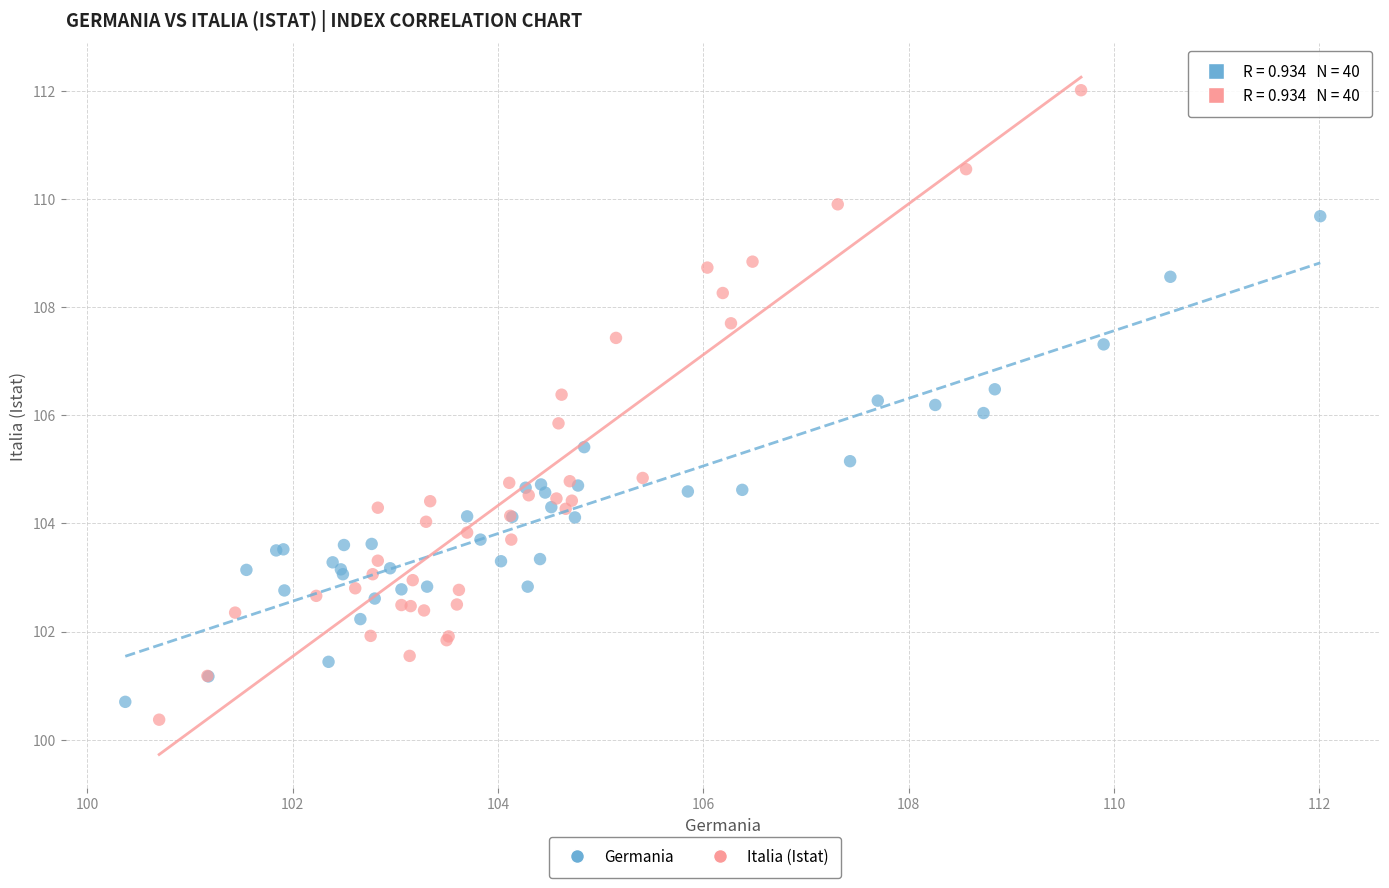

Which series has the largest Y range (max minus min)?

Italia (Istat)